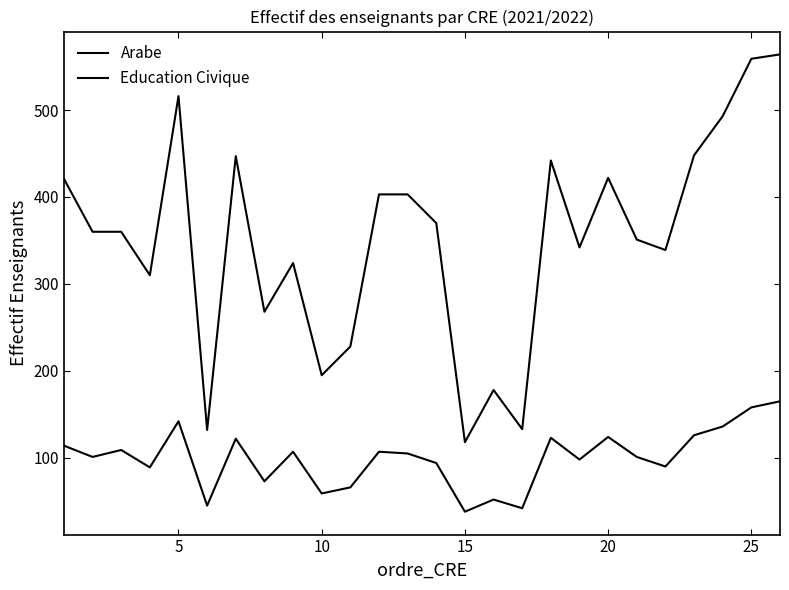

Does the chart display data point markers on the line(s)?

No